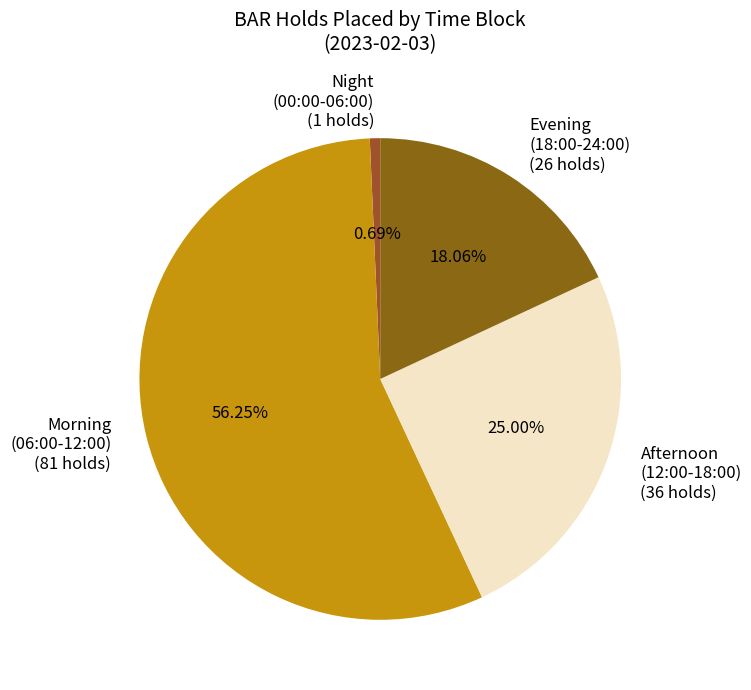

Approximately how many times larger is the value at Evening (18:00-24:00) (26 holds) compared to Morning (06:00-12:00) (81 holds)?

0.3